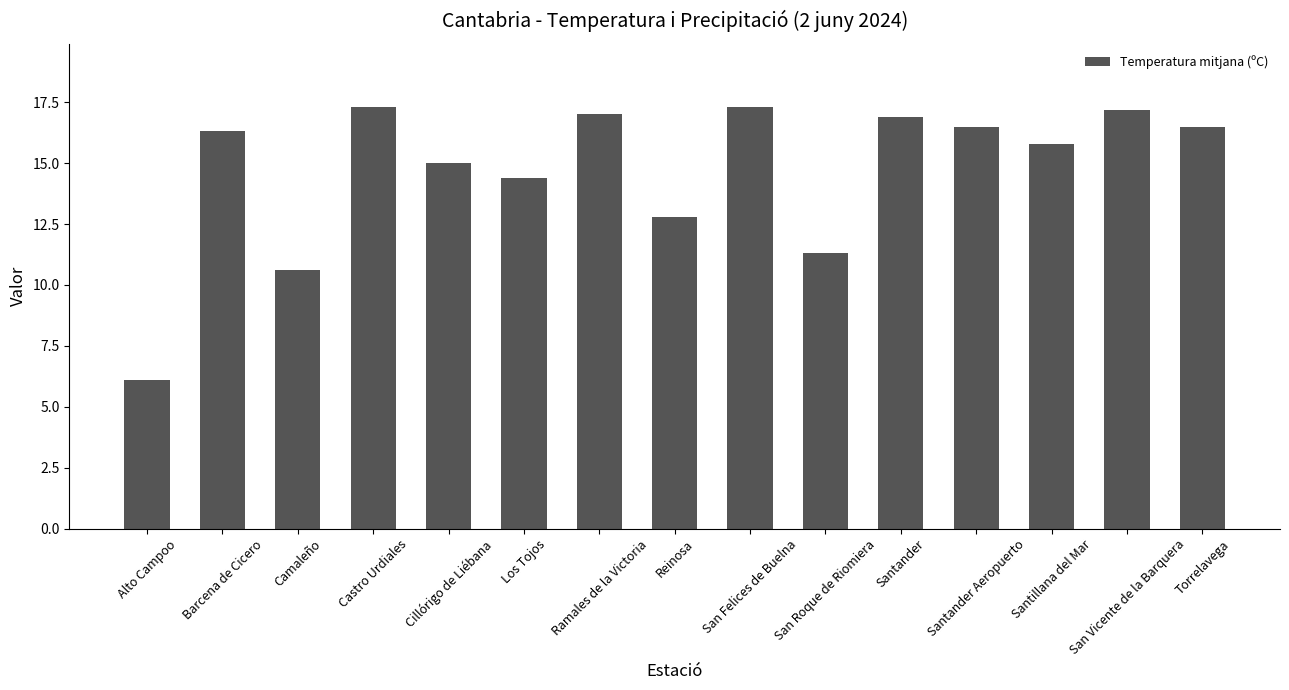

What is the label of the 6th bar from the left?

Los Tojos